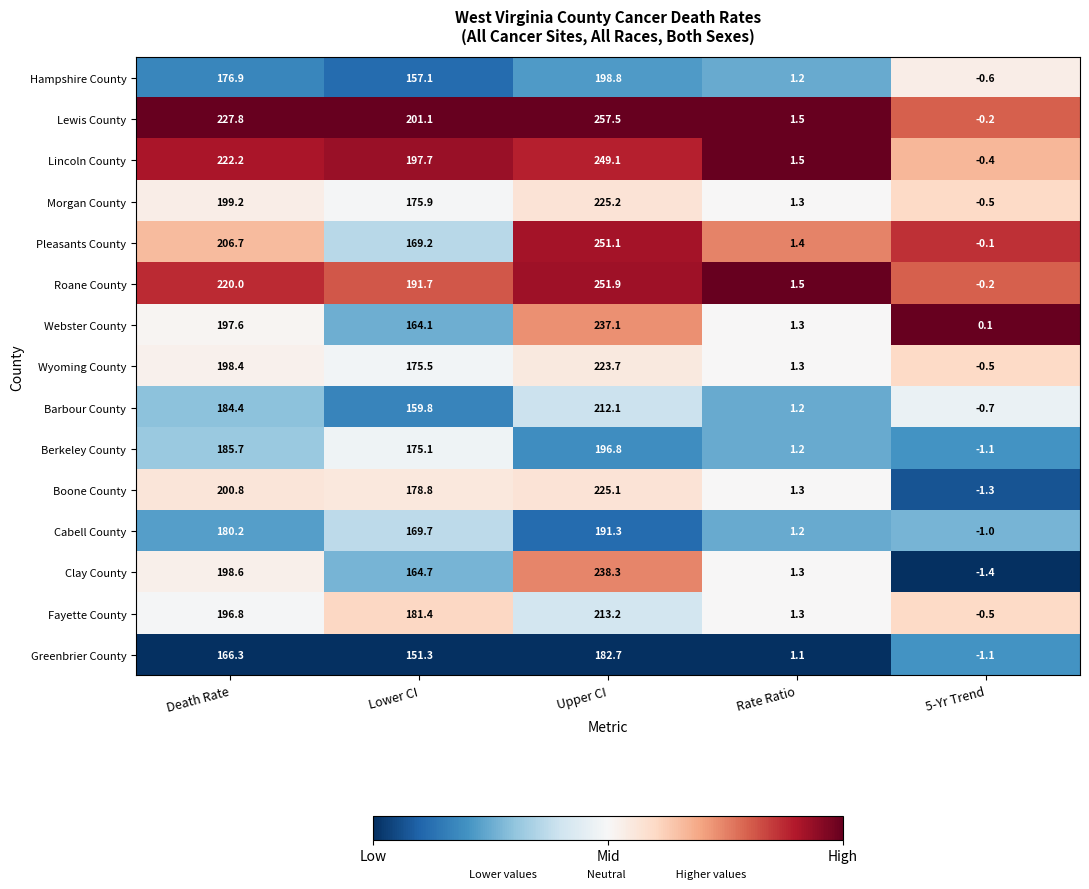

At Lower CI, list the series in order from smallest to largest.

Greenbrier County, Hampshire County, Barbour County, Webster County, Clay County, Pleasants County, Cabell County, Berkeley County, Wyoming County, Morgan County, Boone County, Fayette County, Roane County, Lincoln County, Lewis County